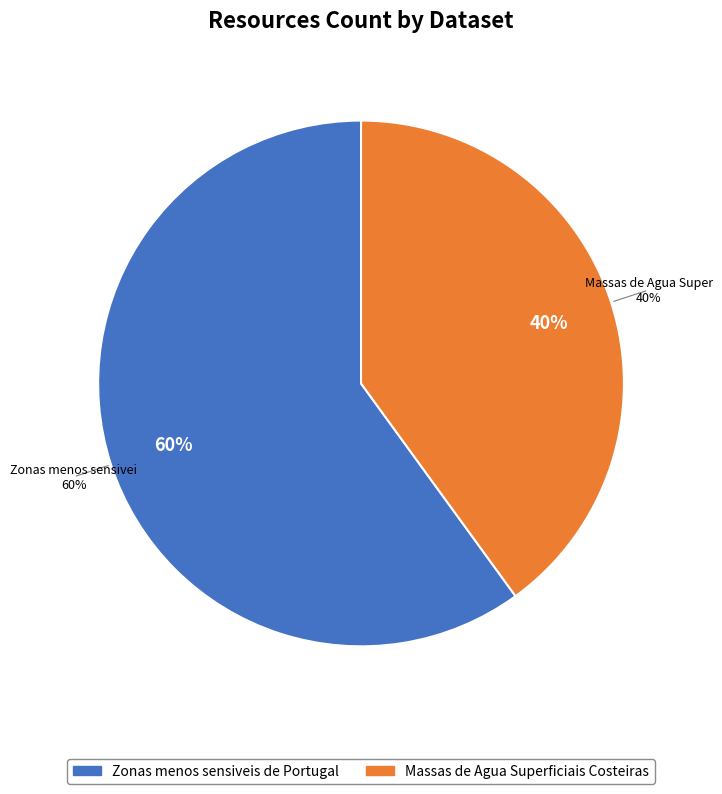

To the nearest percent, what portion does Massas de Agua Superficiais Costeiras represent?

40%